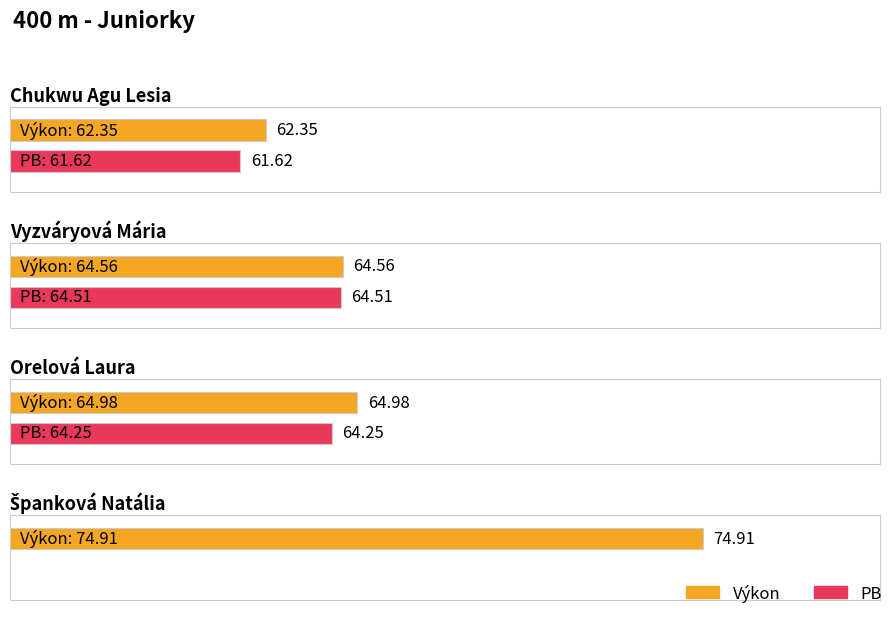

Reading left to right, transcribe all the data shown in this chart.

Výkon: 62.4	64.6	65.0	74.9
PB: 61.6	64.5	64.2	0.0